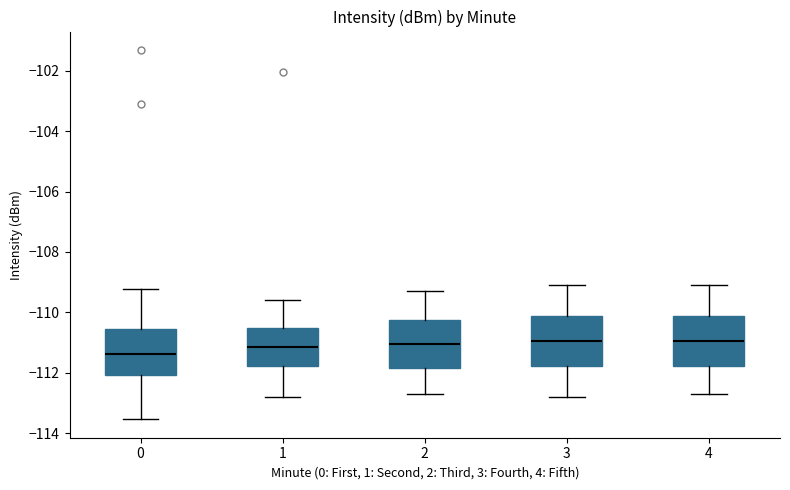

Where is the lower edge of the box at x = 2 on the y-axis? The values are not printed on the chart, so give them approximately, as read against the axis.

-111.8